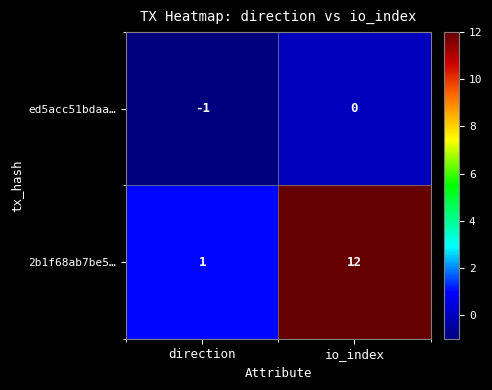

Which series has the largest total across all categories?

2b1f68ab7be5…